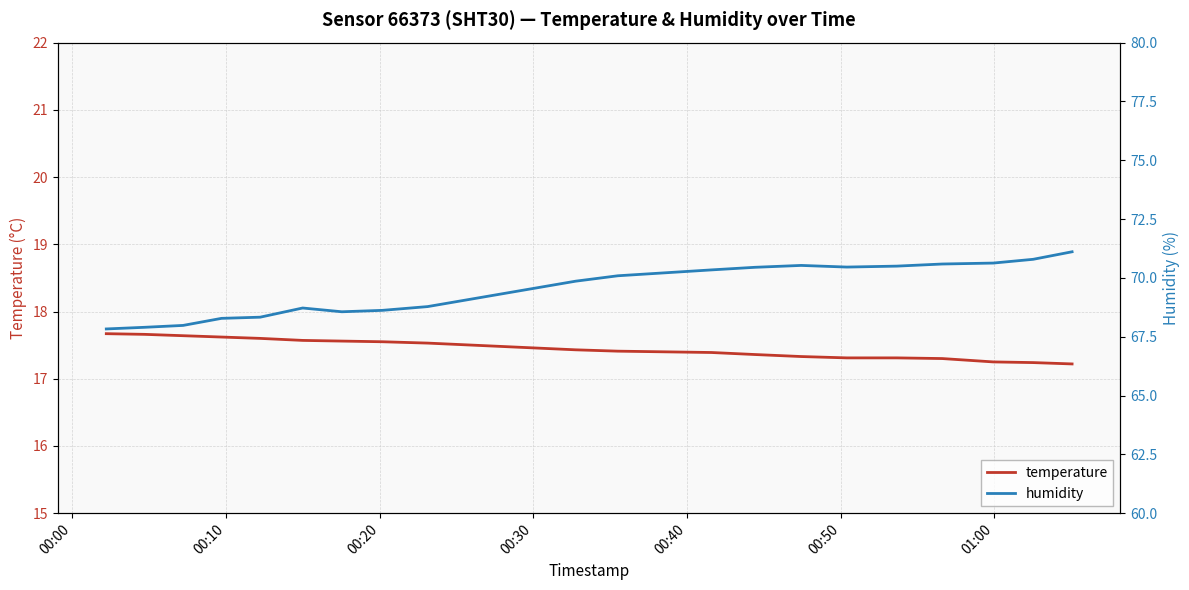

What is the minimum value for temperature?

17.2